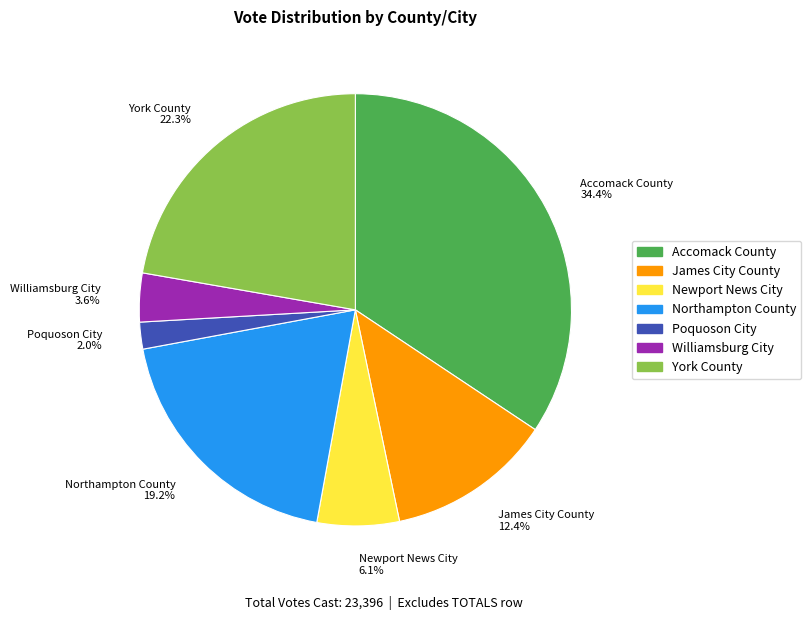

To the nearest percent, what is the difference between the Northampton County and Williamsburg City slice percentages?

16%